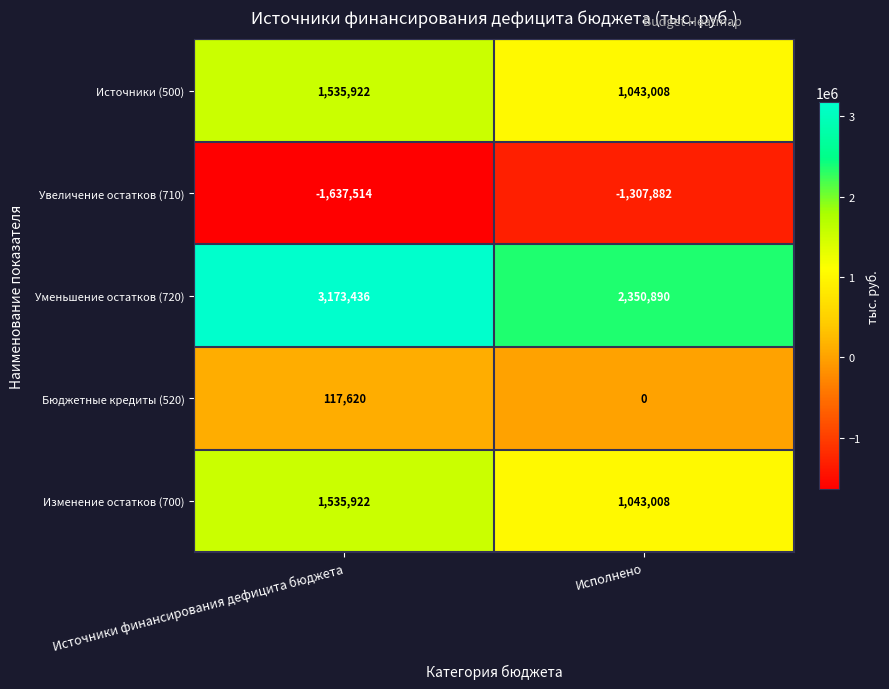

Which label corresponds to the smallest value in the chart?

Источники финансирования дефицита бюджета